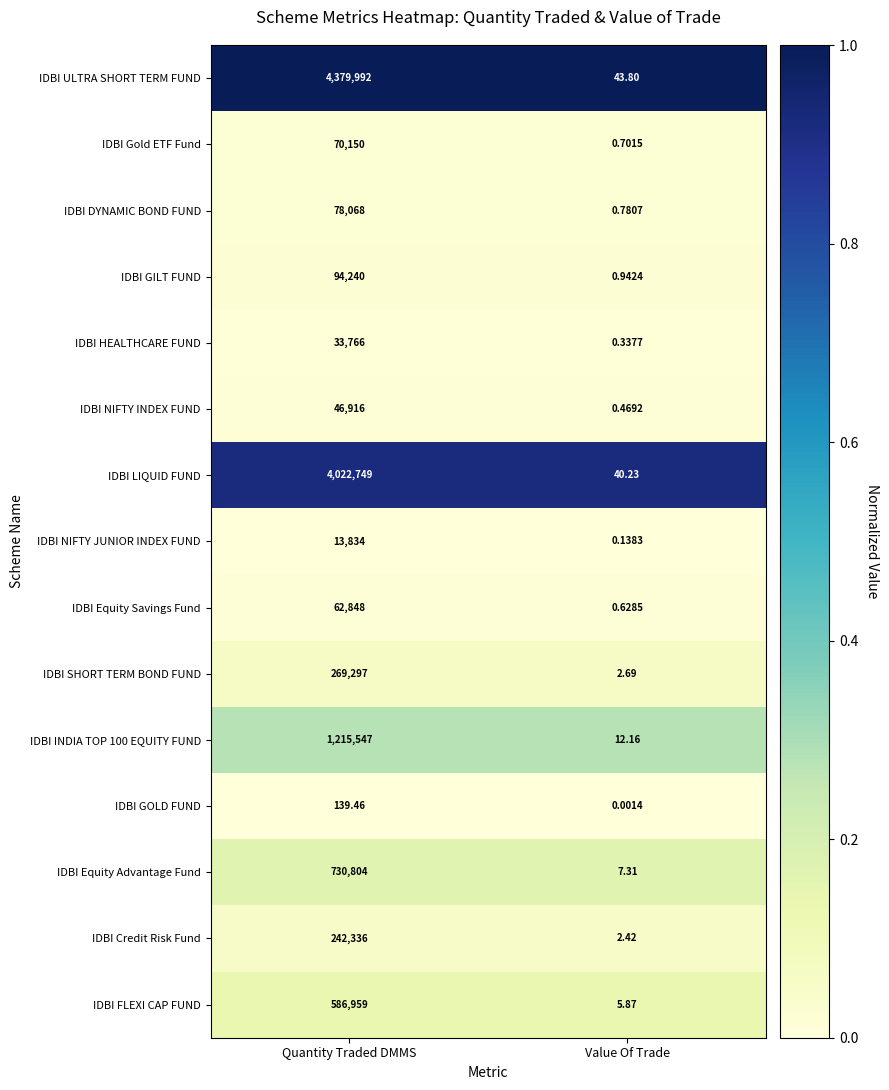

At how many categories does at least one series exceed 0?

2